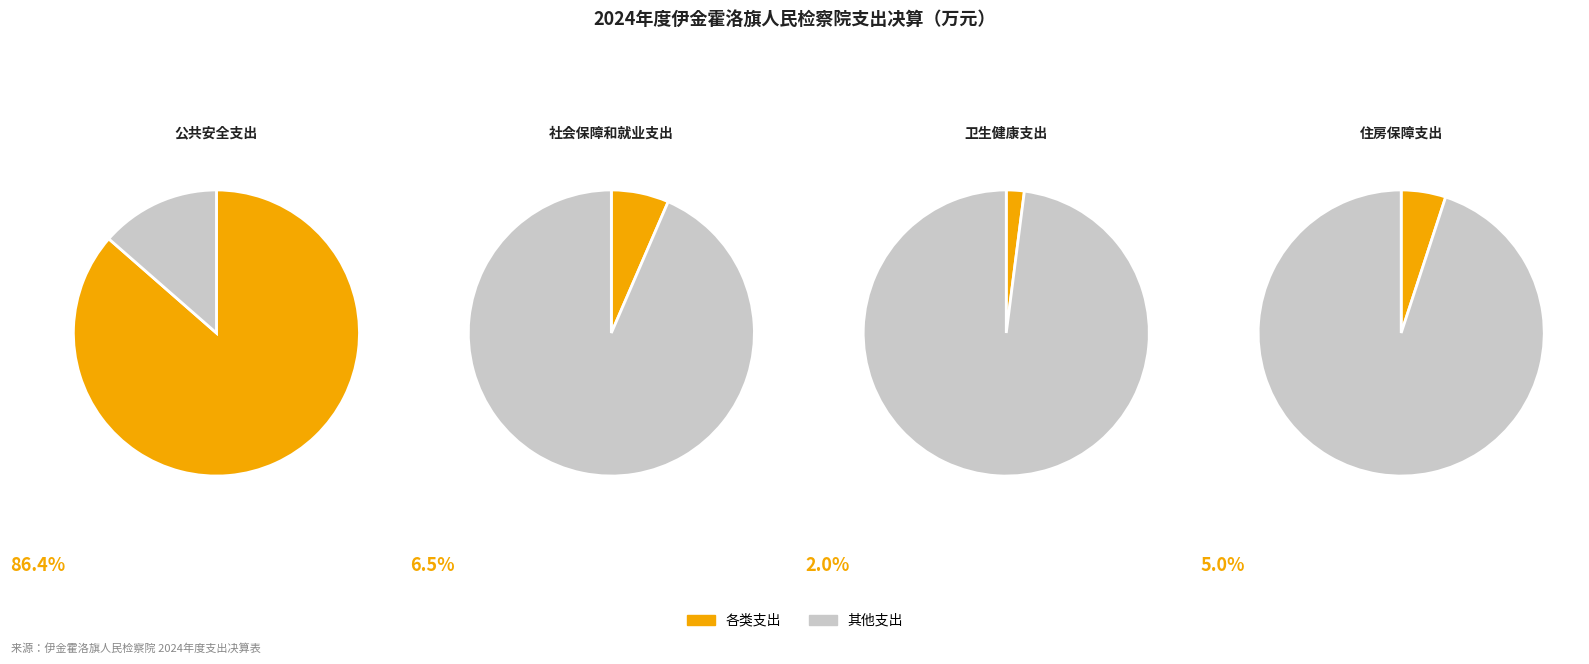

Which category has the biggest portion of the pie?

公共安全支出